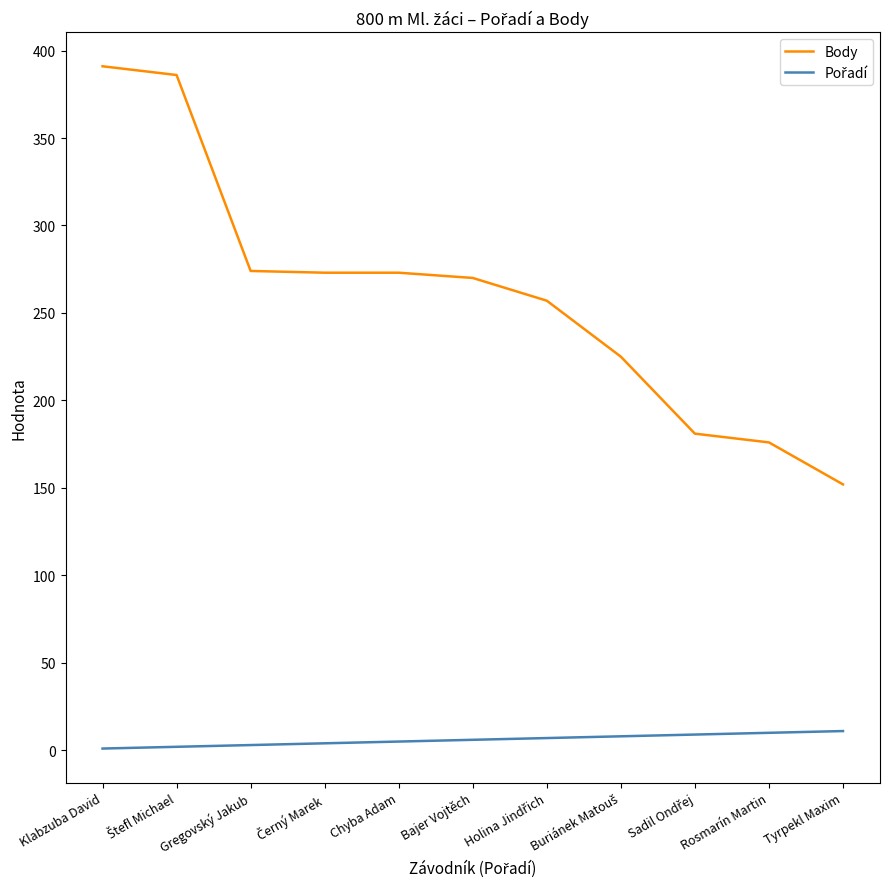

The value of Body at Chyba Adam is 184. True or false?

False